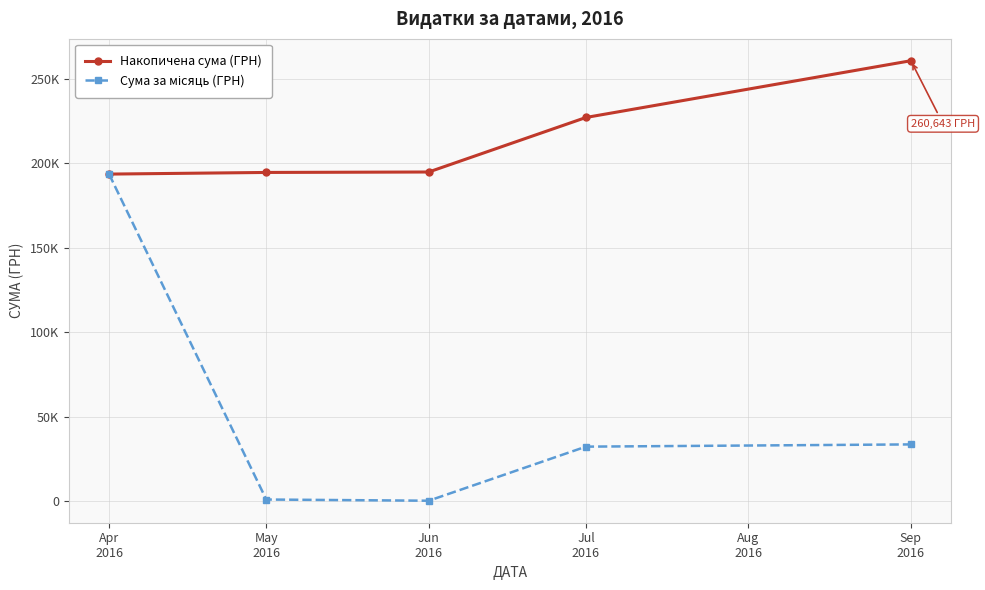

Is it true that Накопичена сума (ГРН) equals 227056.9 at Jul
2016?

True